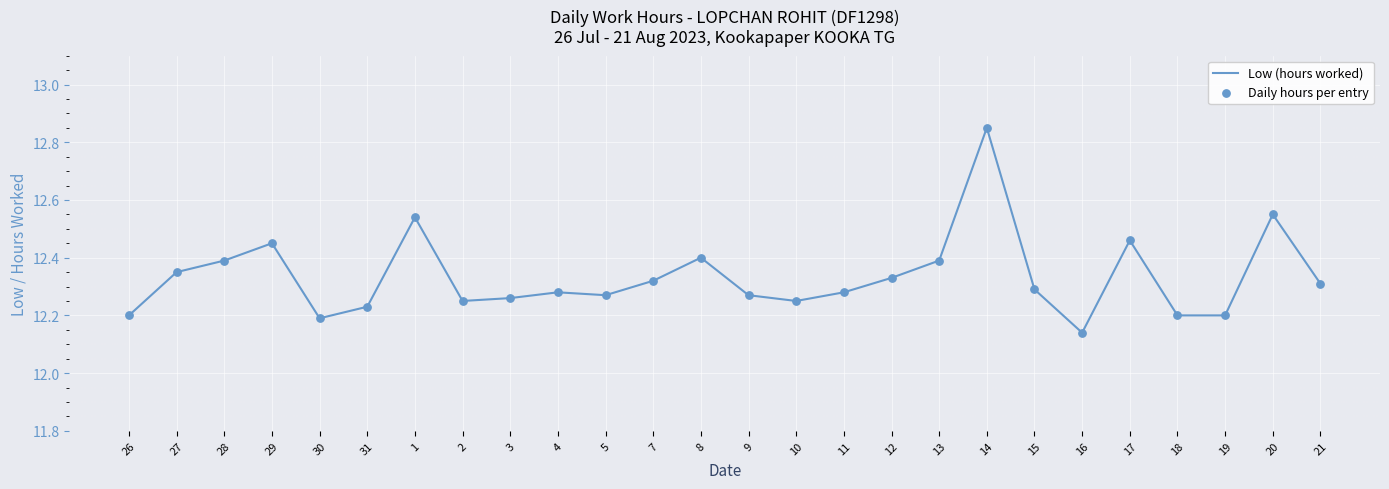

At which label is the value closest to 12?

16